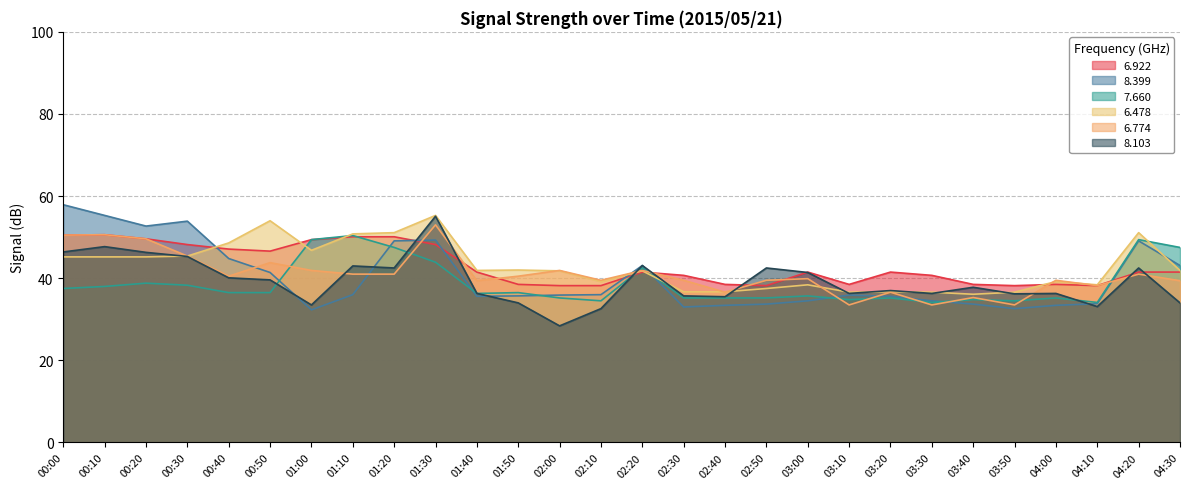

What is the label of the 25th point from the left?

04:00